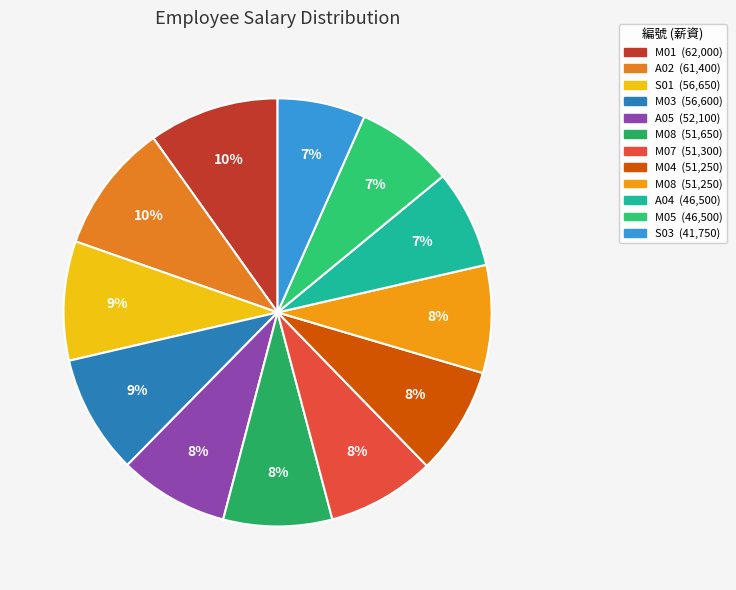

How many slices are in this pie chart?

12